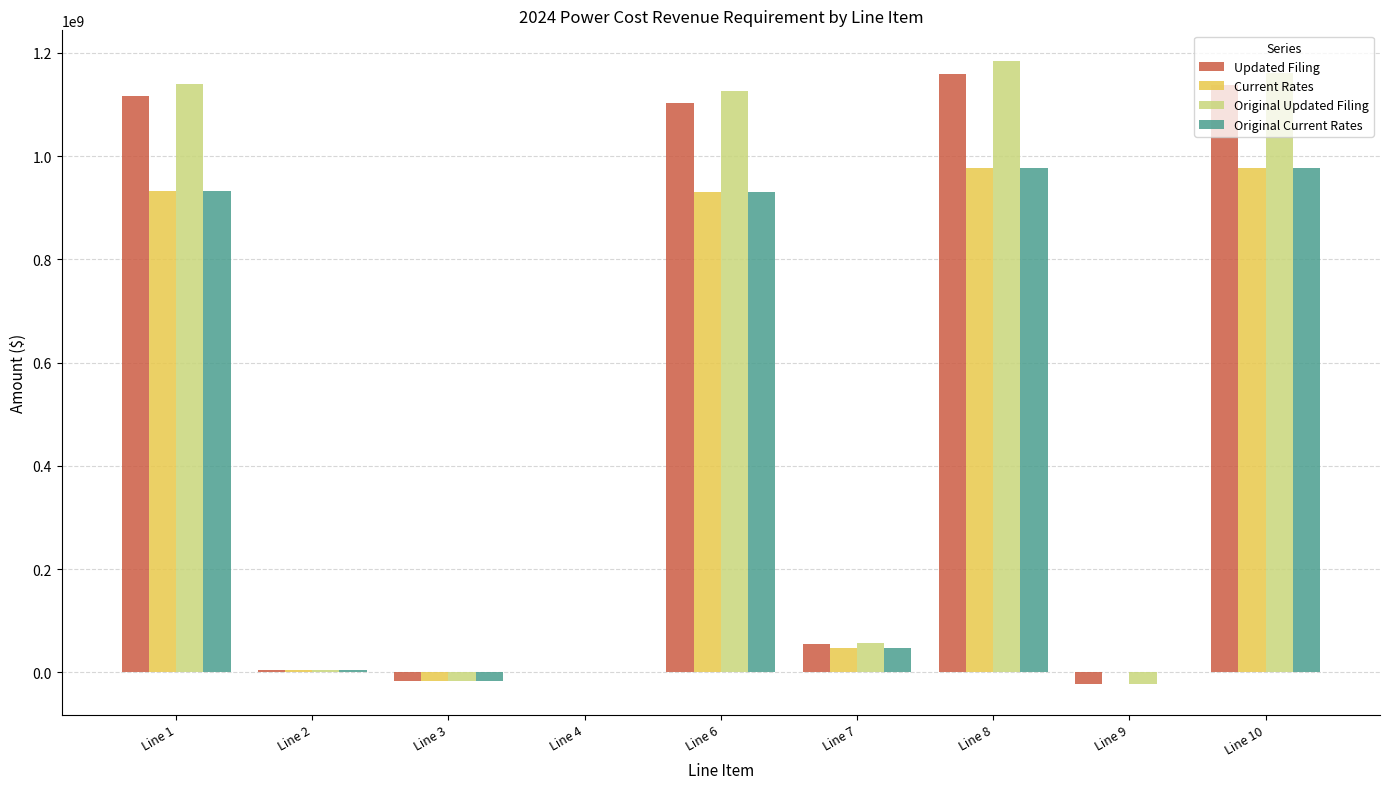

Are the bars horizontal?

No